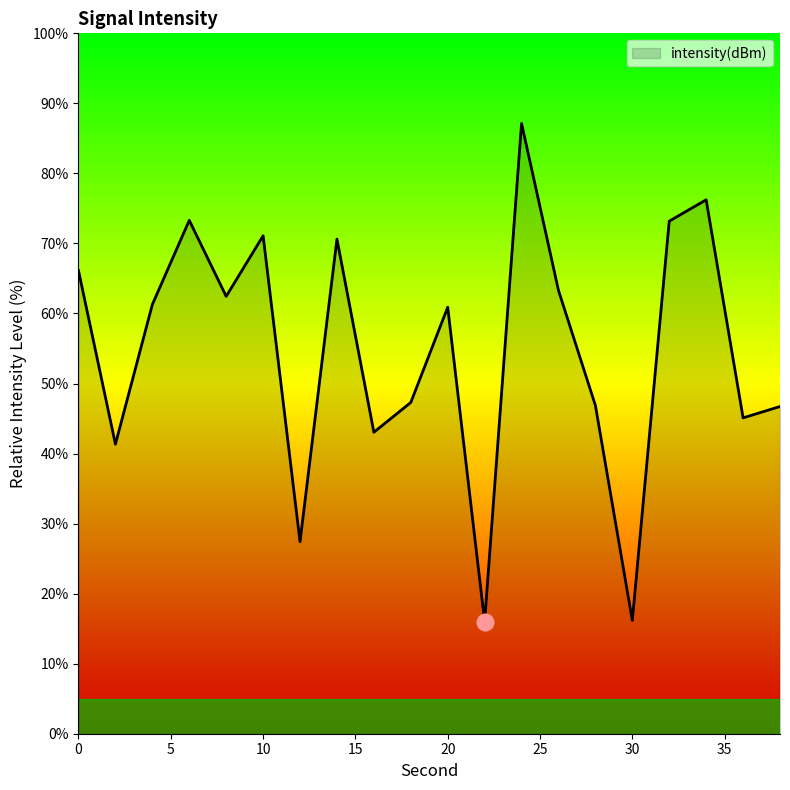

What is the greatest value displayed?

87.1